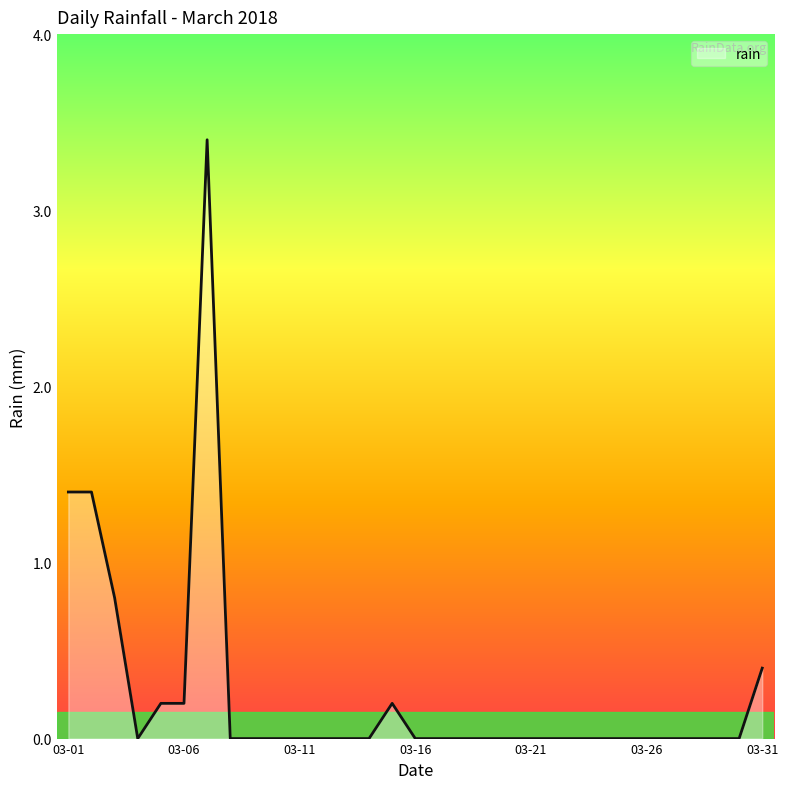

What is the difference between the maximum and minimum values?

3.4